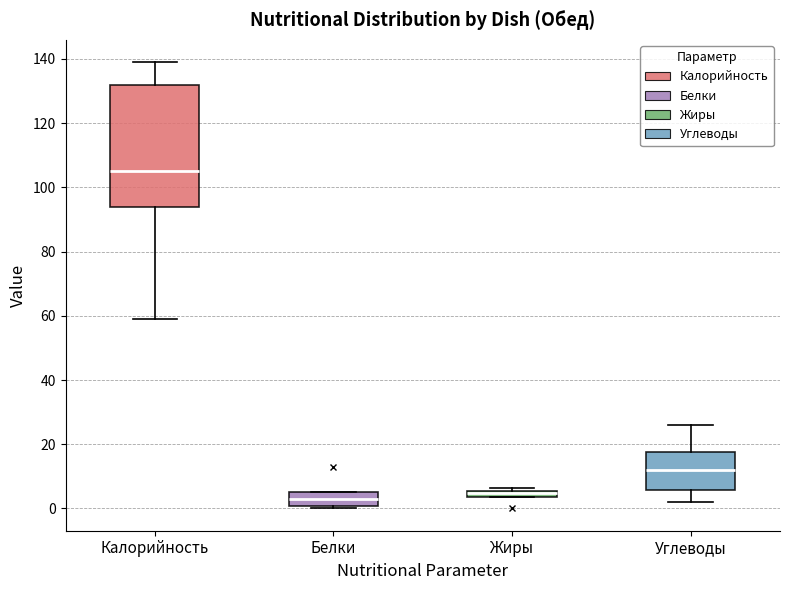

Where does the lower whisker of the box for Углеводы end on the y-axis? The values are not printed on the chart, so give them approximately, as read against the axis.

2